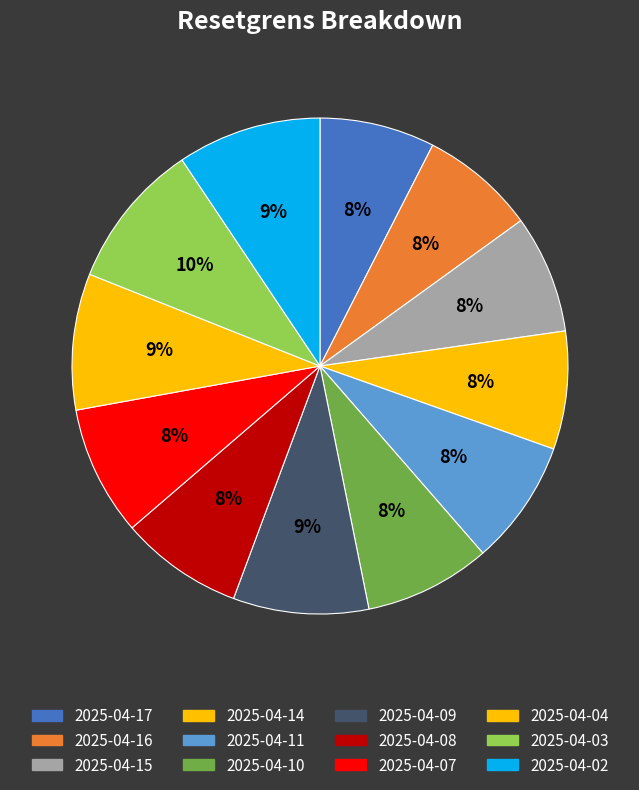

What percentage is the 2025-04-02 slice, to the nearest percent?

9%